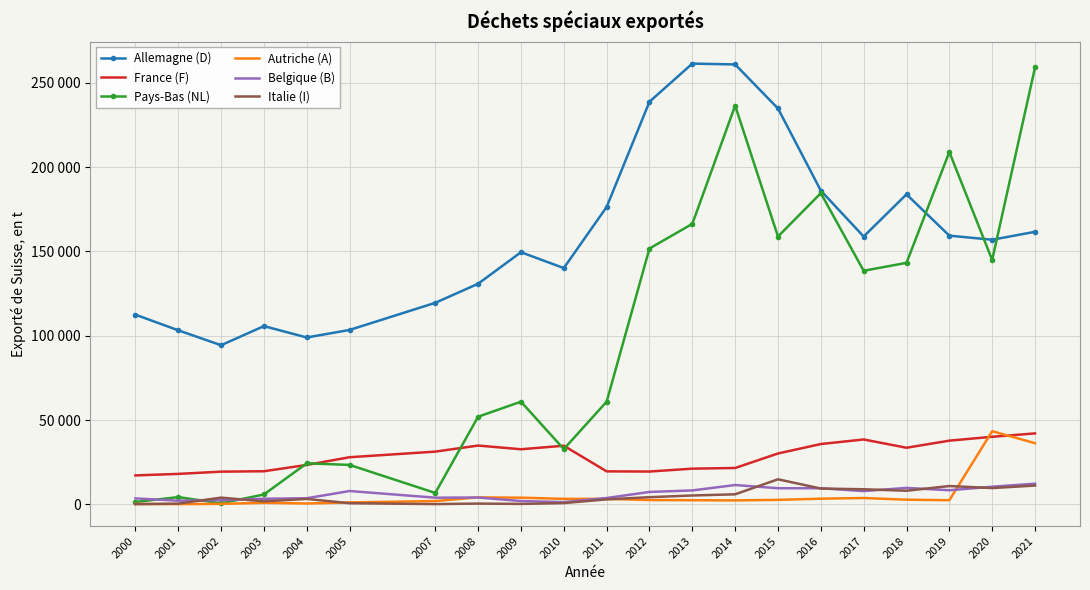

What is the difference between the maximum and minimum values in the Belgique (B) series?

10900